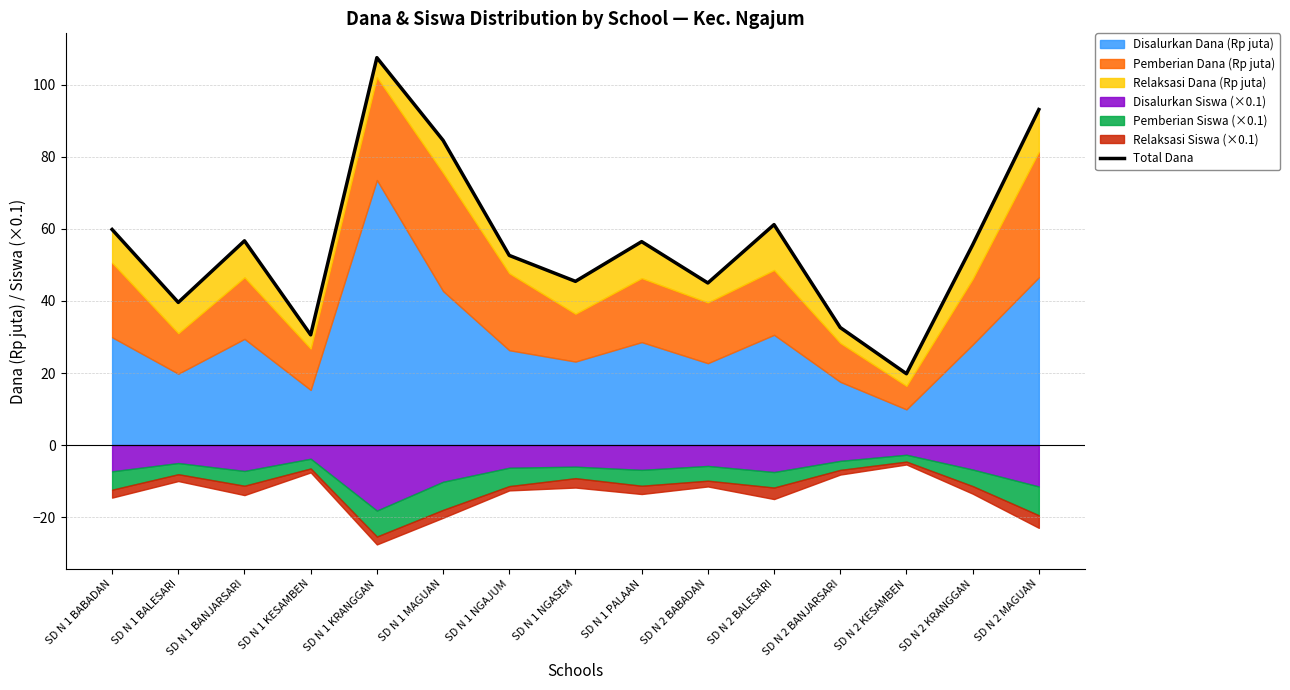

What is the label of the 10th point from the left?

SD N 2 BABADAN